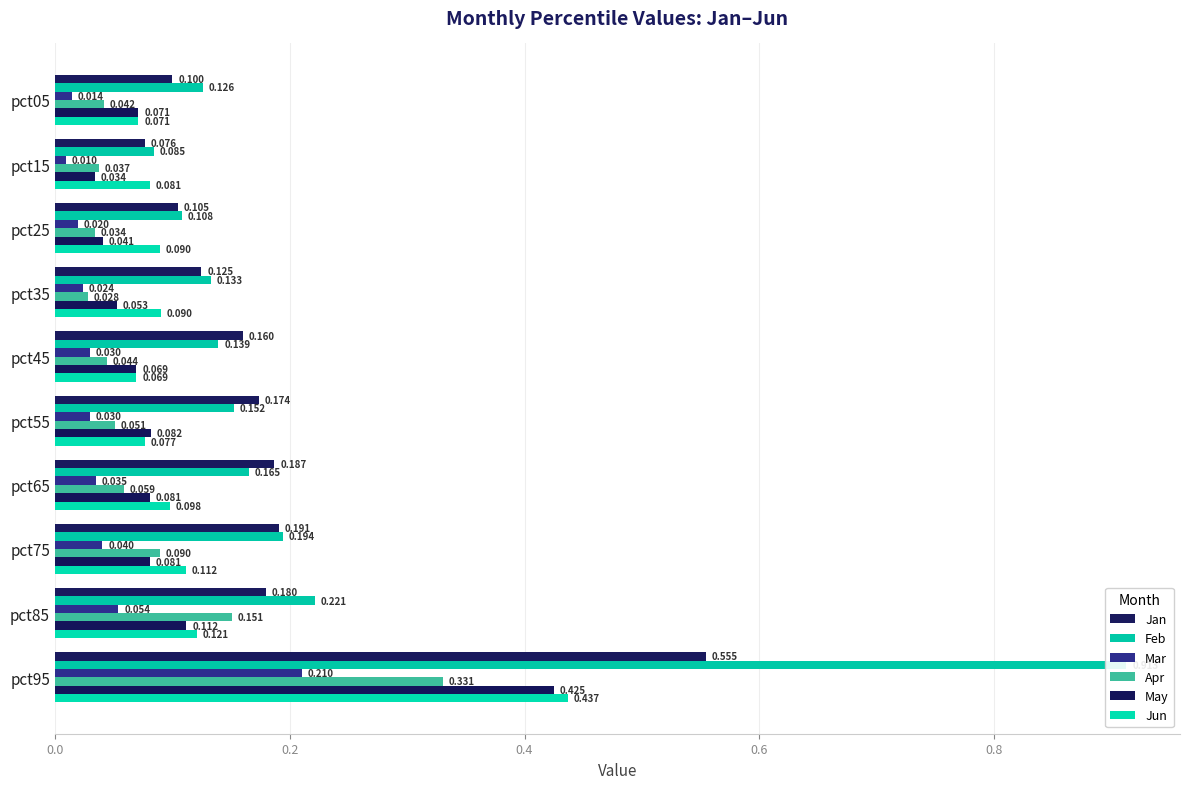

What are all the series names shown in the legend?

Jan, Feb, Mar, Apr, May, Jun